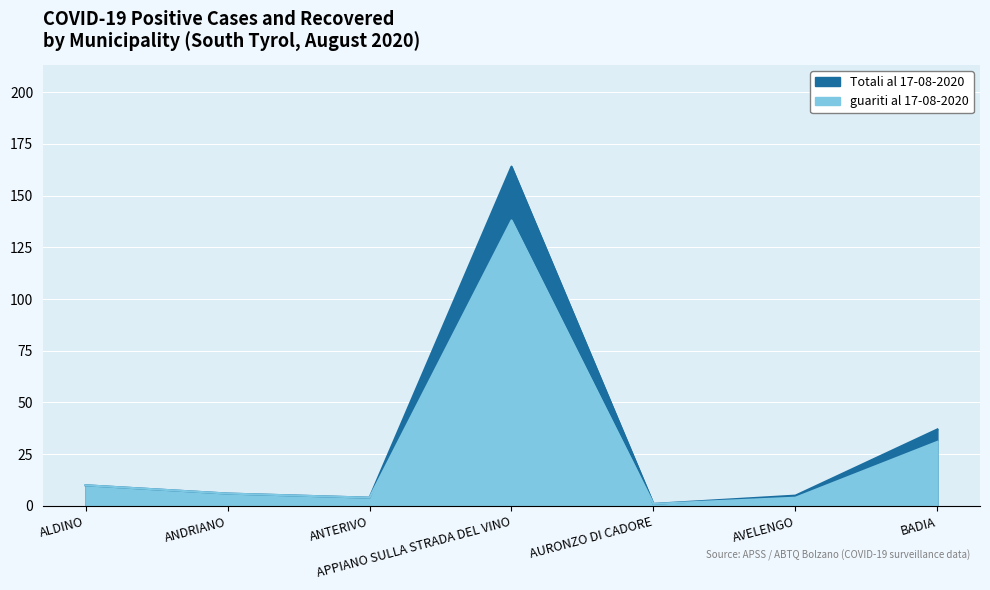

Is the value of guariti al 17-08-2020 at ALDINO greater than the value of Totali al 17-08-2020 at AURONZO DI CADORE?

Yes